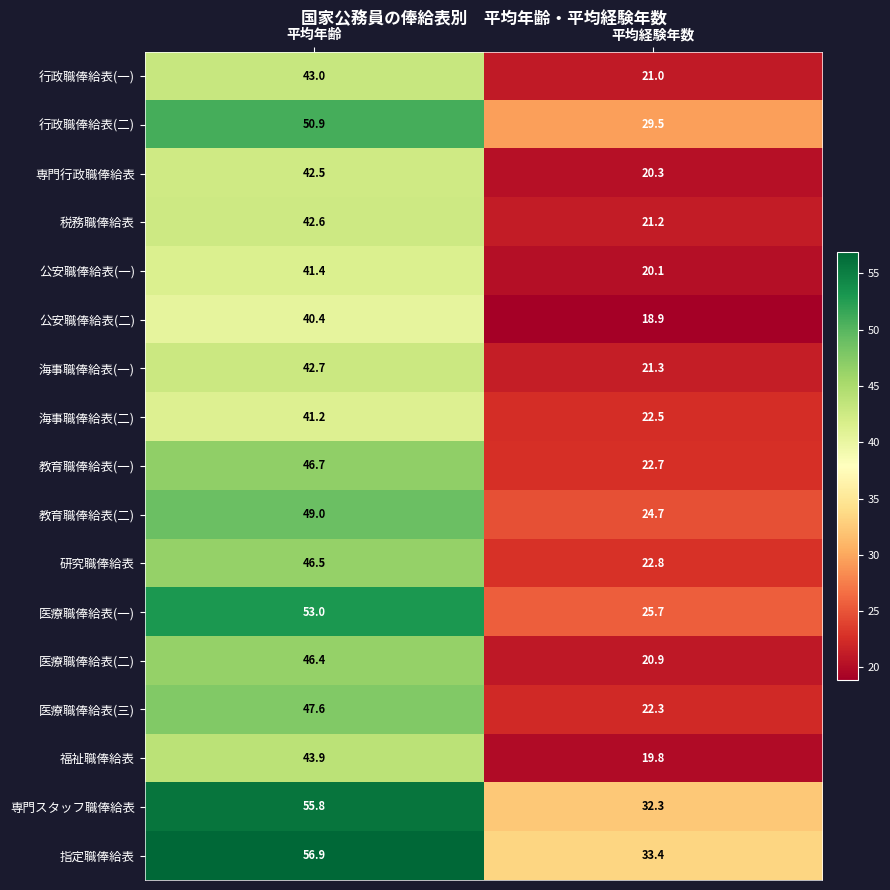

What is the difference between the highest and lowest values at 平均経験年数?

14.5